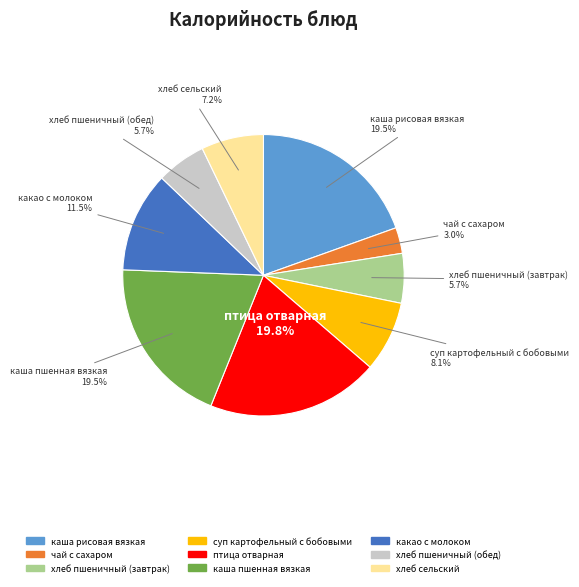

What portion of the pie excludes хлеб сельский?

92.8%